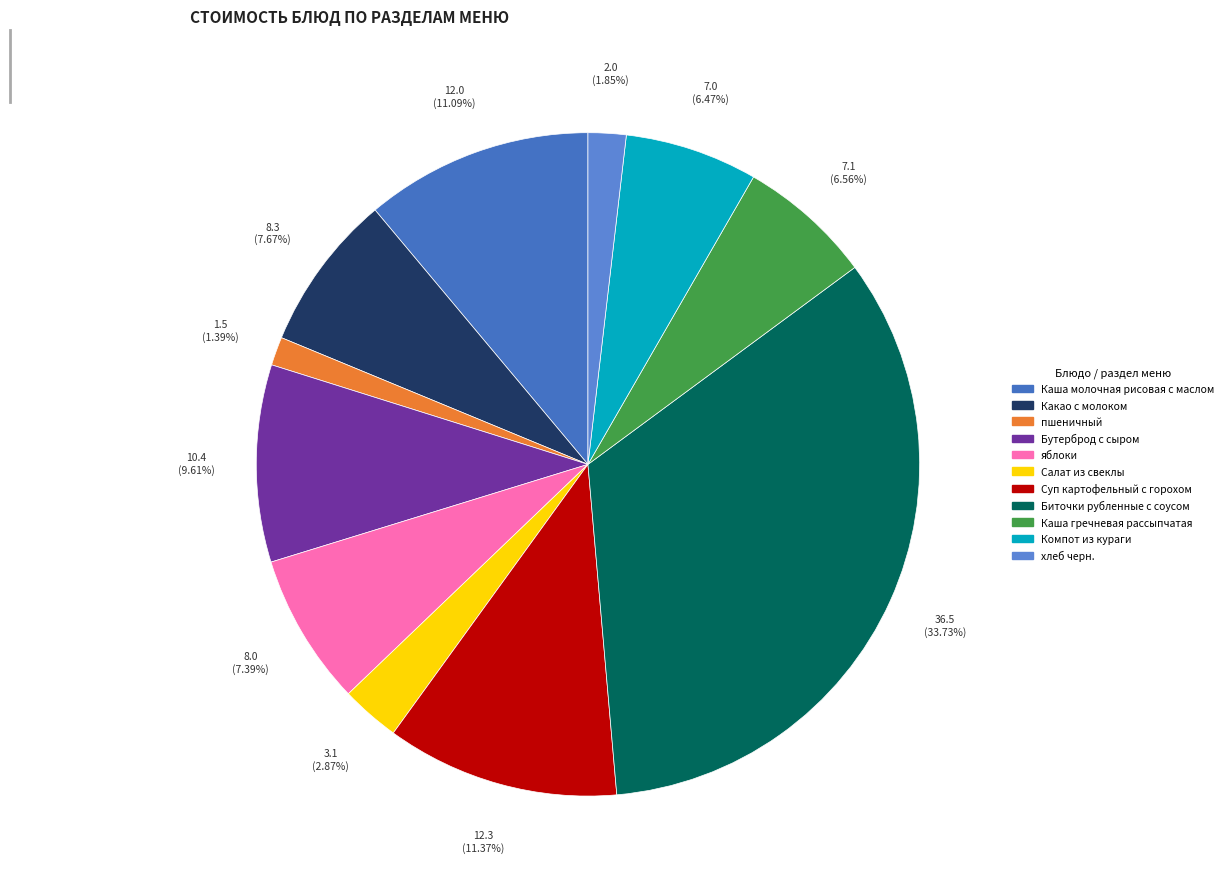

Rank the categories by value from lowest to highest.

пшеничный, хлеб черн., Салат из свеклы, Компот из кураги, Каша гречневая рассыпчатая, яблоки, Какао с молоком, Бутерброд с сыром, Каша молочная рисовая с маслом, Суп картофельный с горохом, Биточки рубленные с соусом